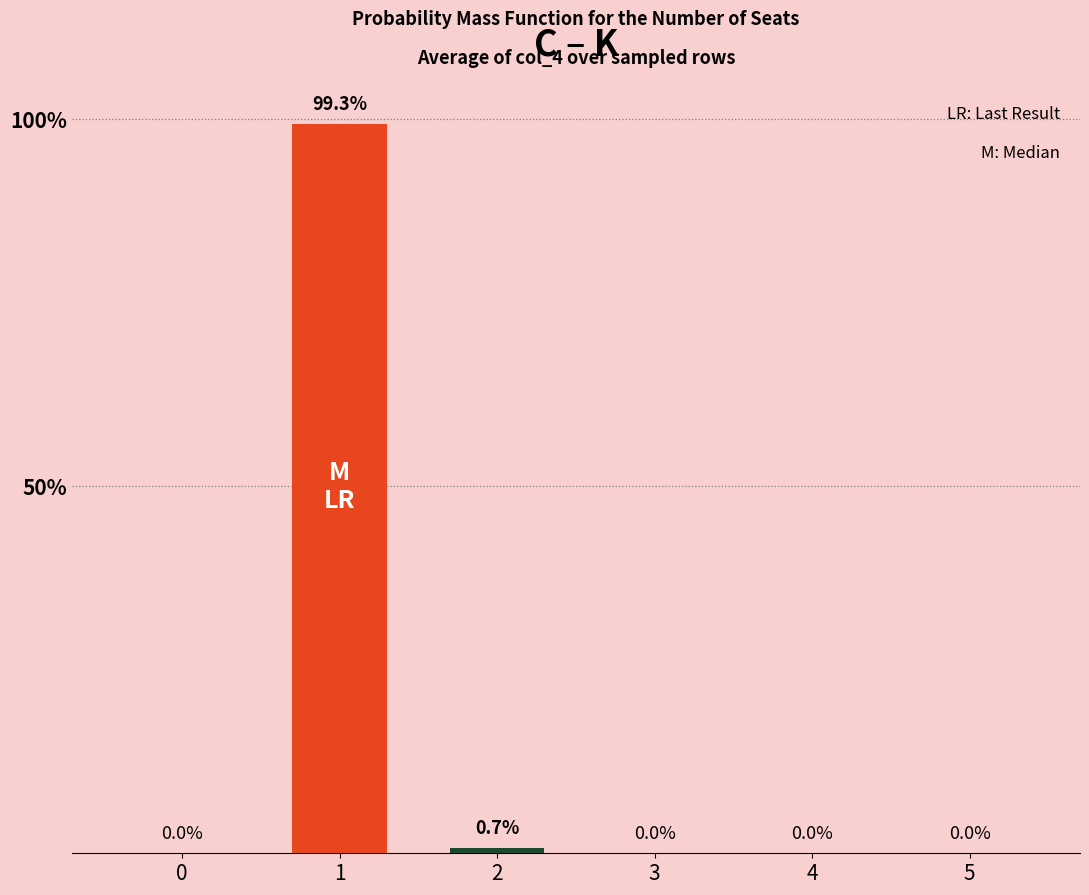

Reading right to left, extract all data points from this chart.

5=0.0	4=0.0	3=0.0	2=0.7	1=99.3	0=0.0